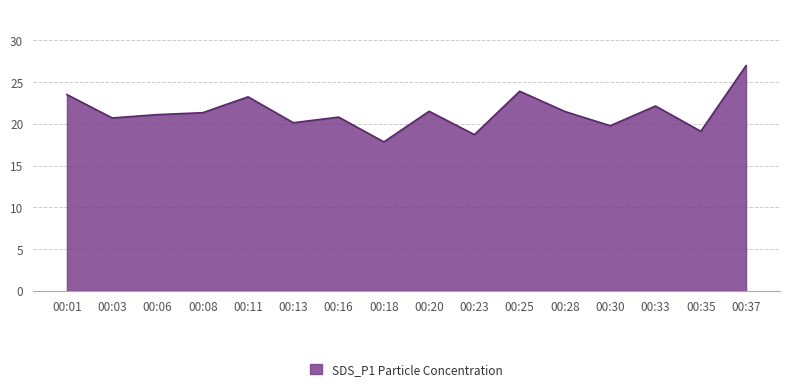

Which has a higher value, 00:16 or 00:33?

00:33